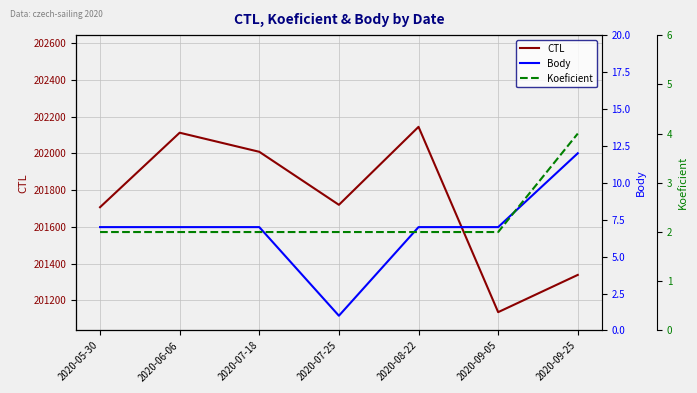

Rank the categories by Body value from highest to lowest.

2020-09-25, 2020-05-30, 2020-06-06, 2020-07-18, 2020-08-22, 2020-09-05, 2020-07-25